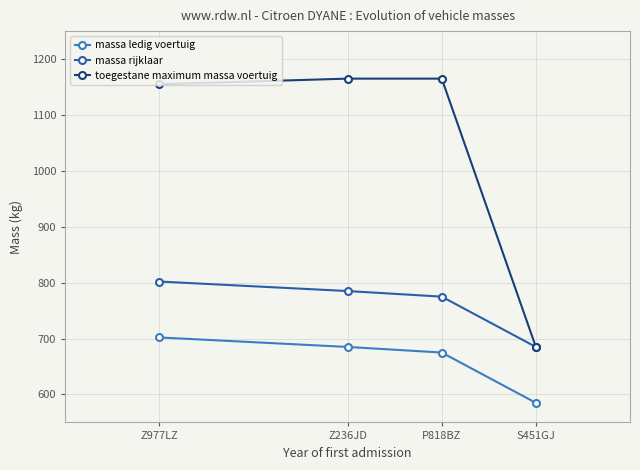

Does the chart have visible grid lines?

Yes